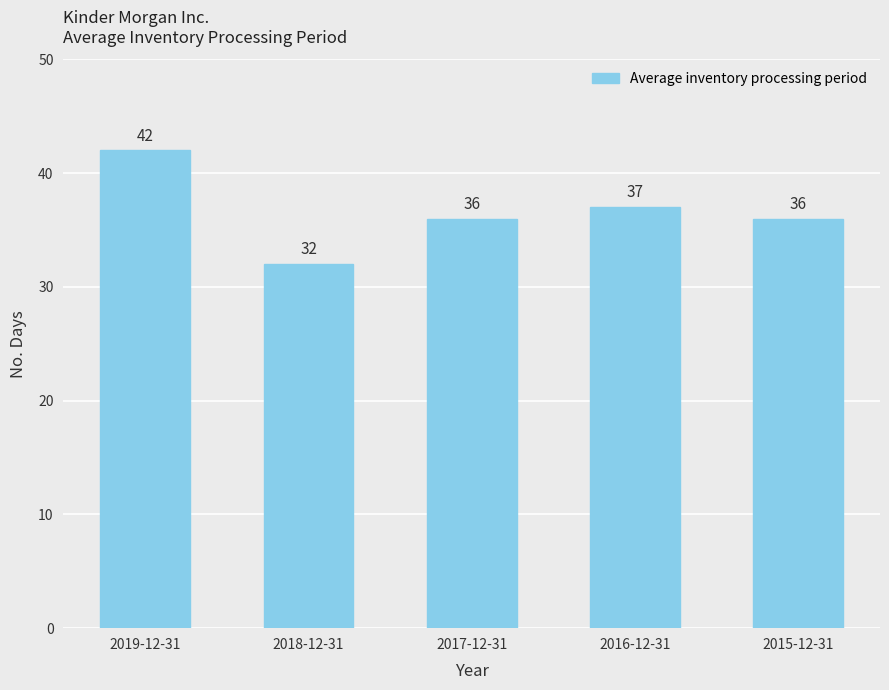

How many series are shown in this chart?

1